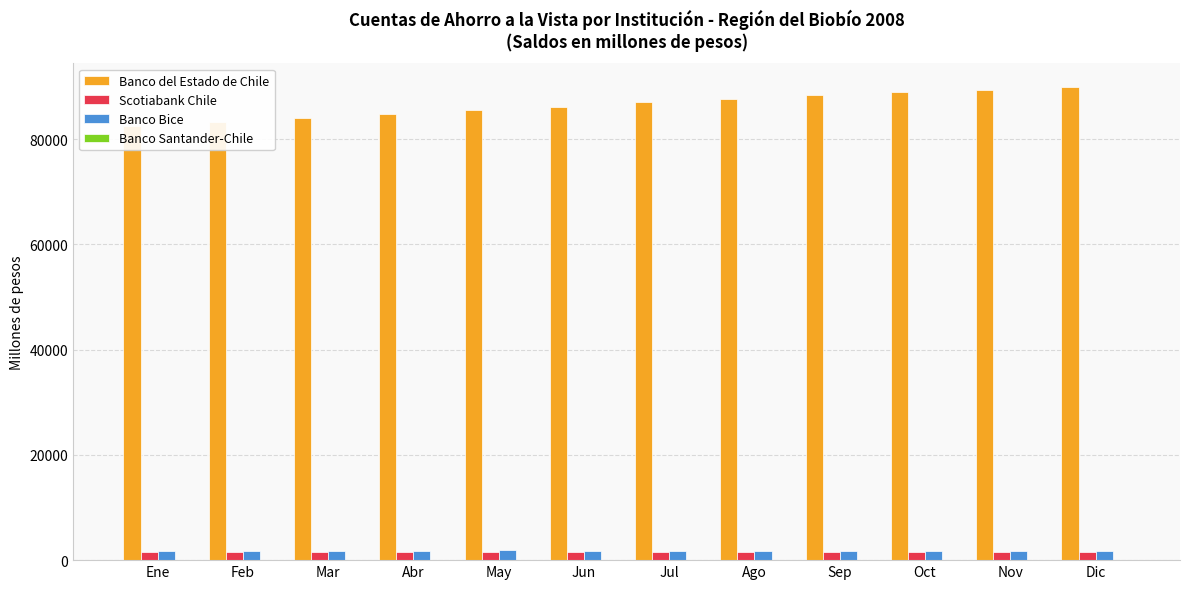

What is the difference between the second highest and minimum values in the Banco del Estado de Chile series?

6938